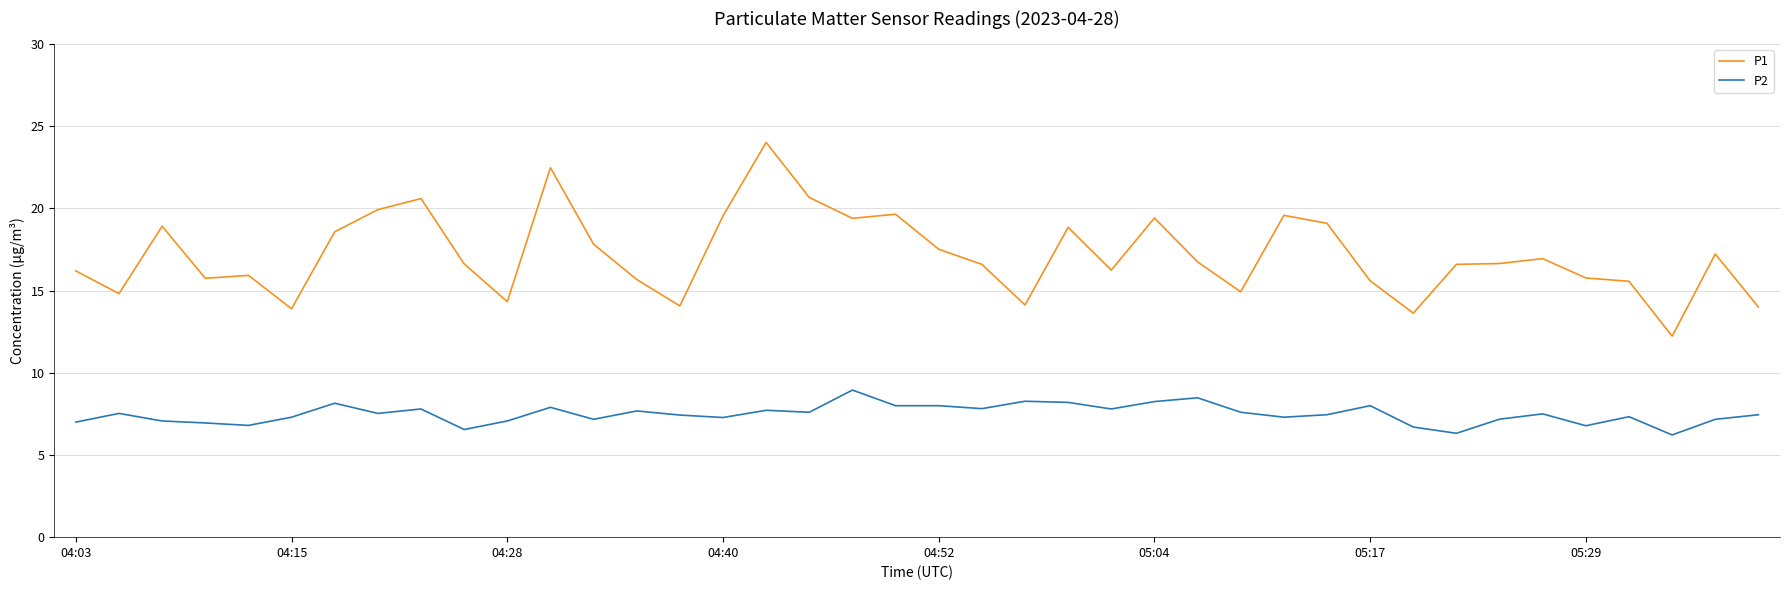

Which series has the widest spread of values?

P1